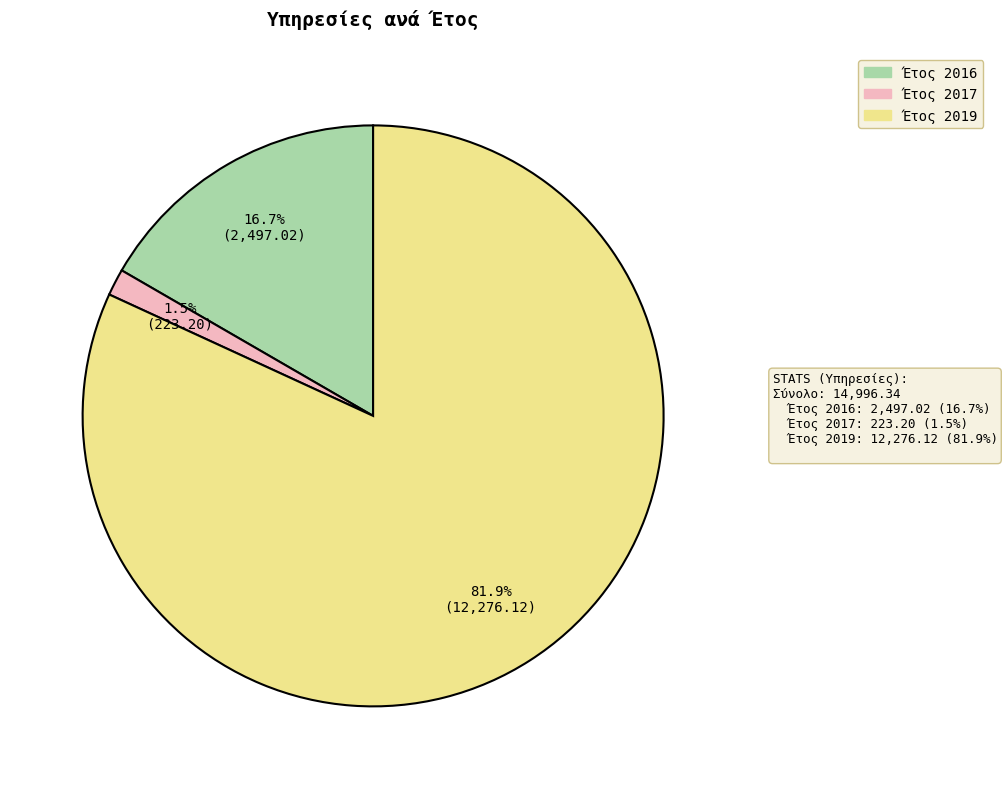

Does any single category account for the majority?

Yes